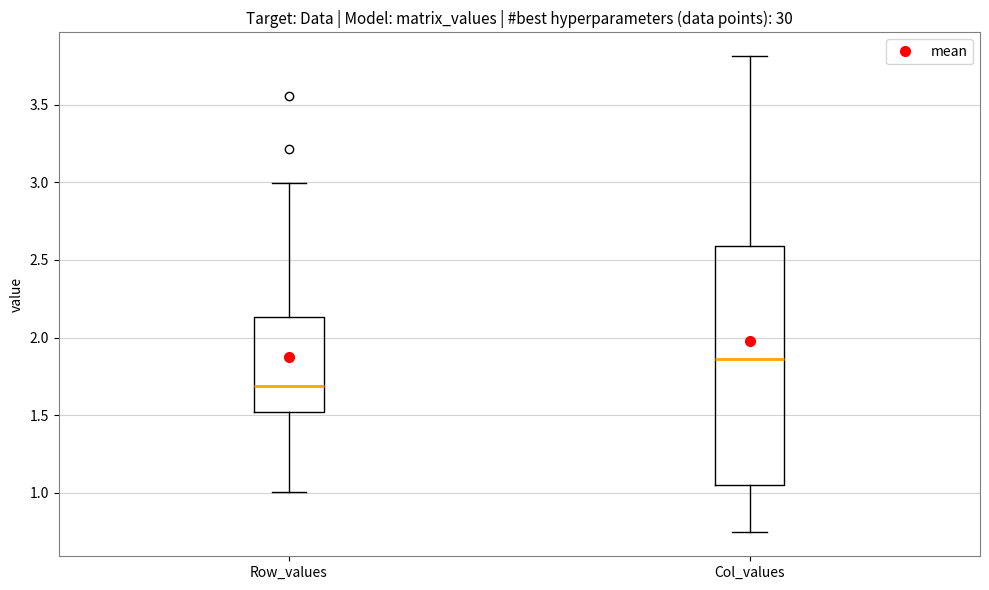

Which box is the tallest, from its lower edge to its upper edge?

Col_values